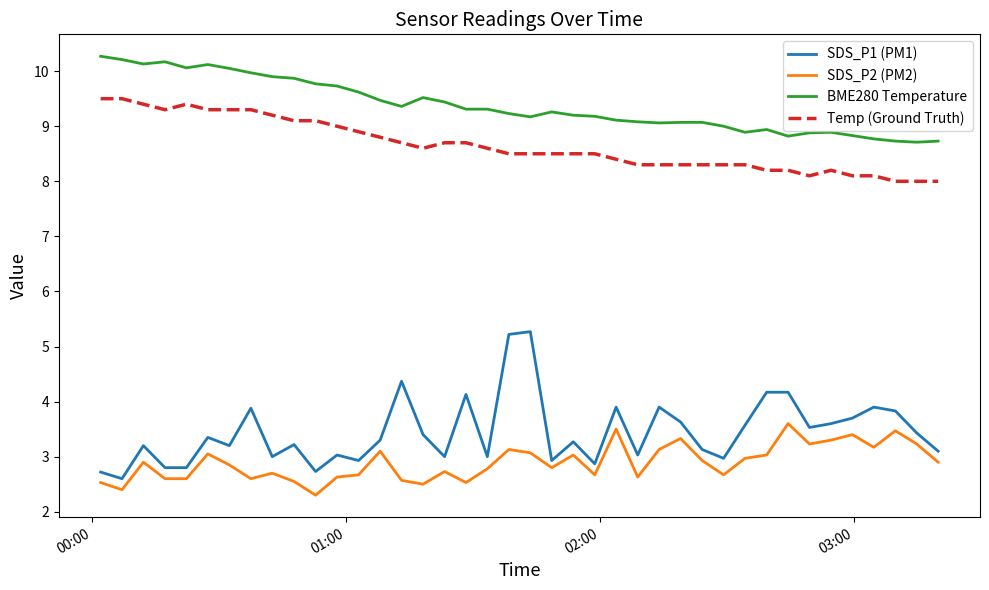

What are all the series names shown in the legend?

SDS_P1 (PM1), SDS_P2 (PM2), BME280 Temperature, Temp (Ground Truth)